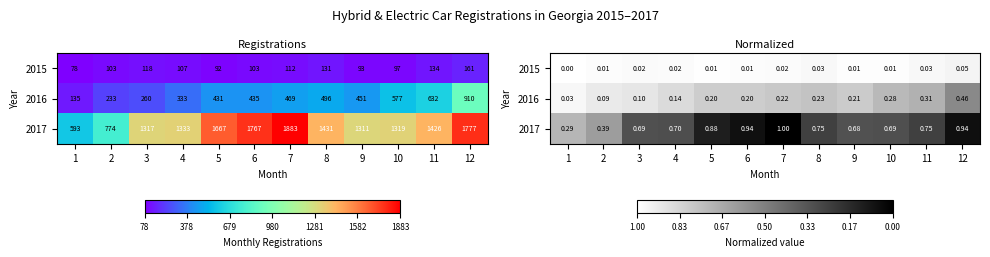

How many data points in 2015 are above 0?

11